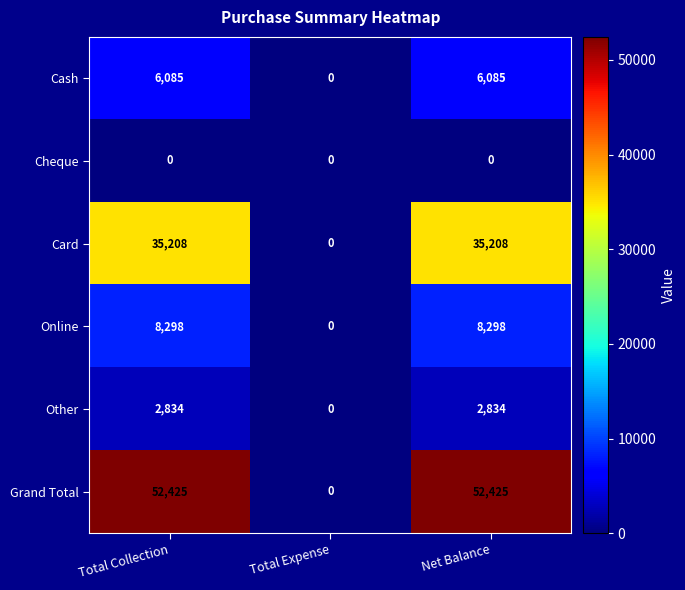

Which series has the largest total across all categories?

Grand Total